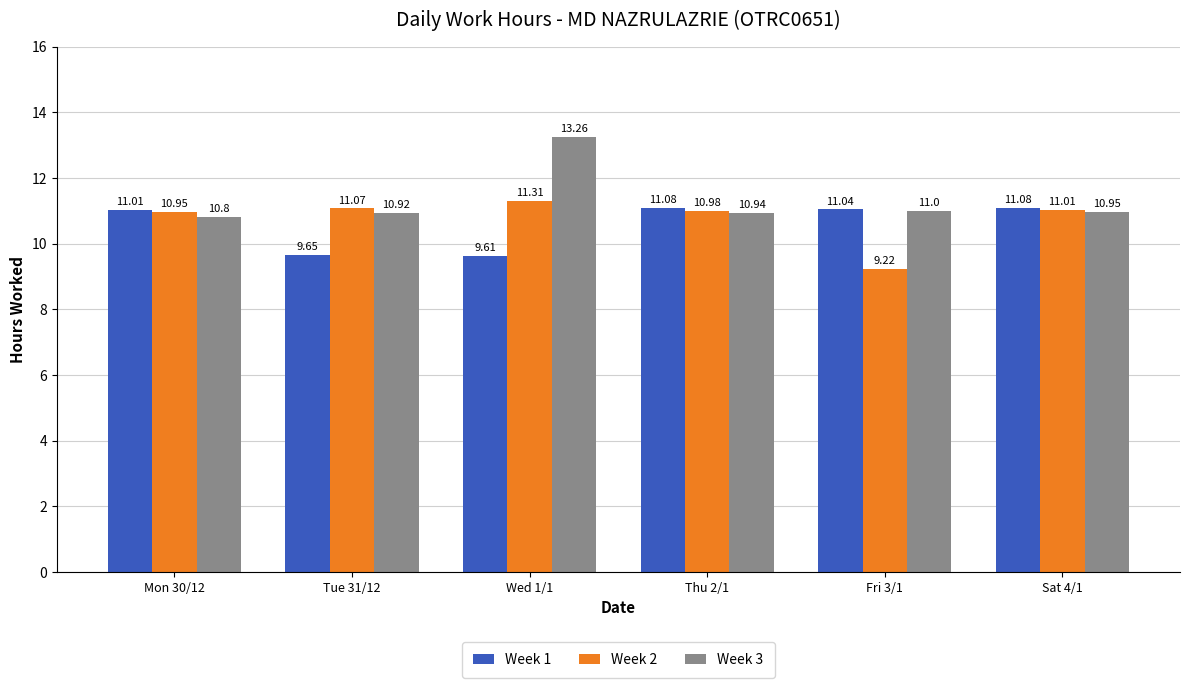

Which series has the widest spread of values?

Week 3